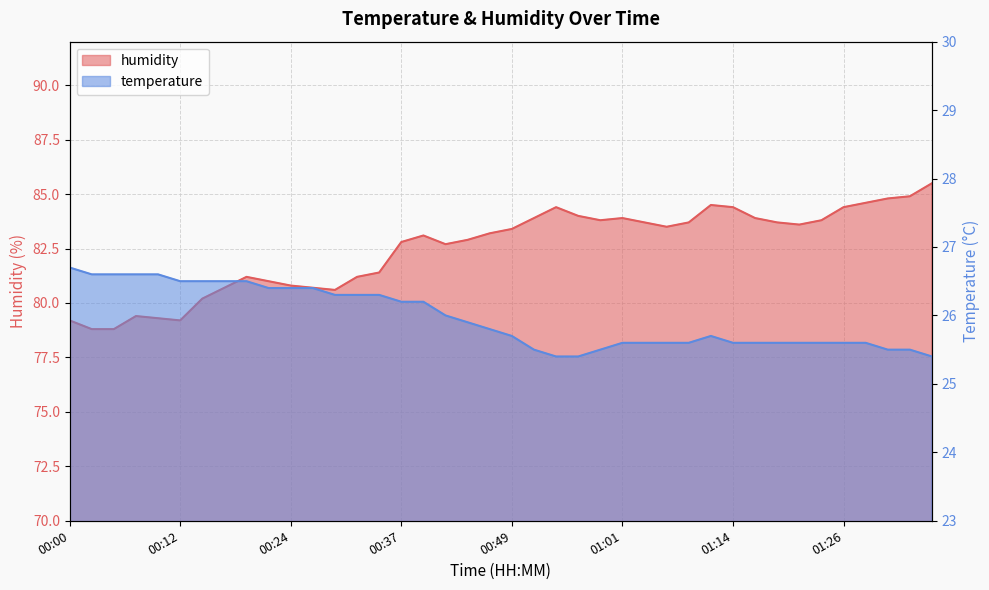

Which series changed the most between 00:59 and 01:16?

humidity